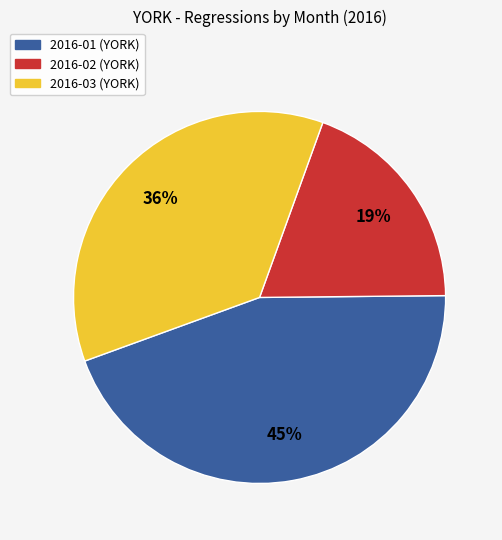

Is there any slice that represents more than half of the pie?

No